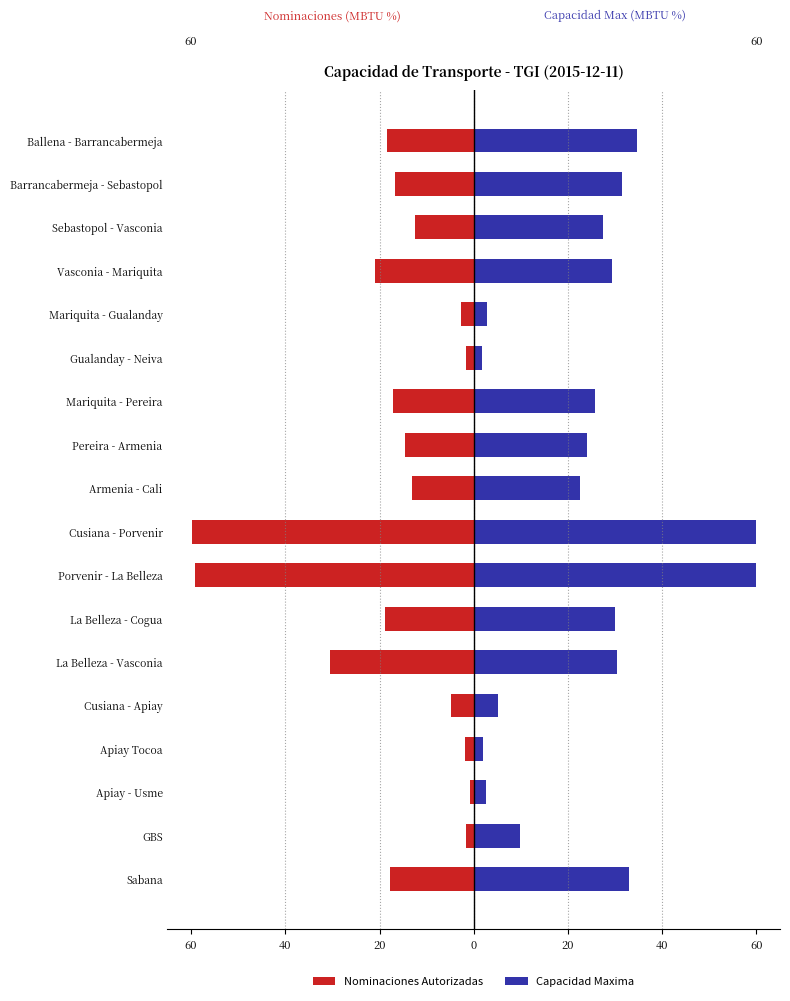

Are the bars grouped side by side (vs. stacked)?

Yes